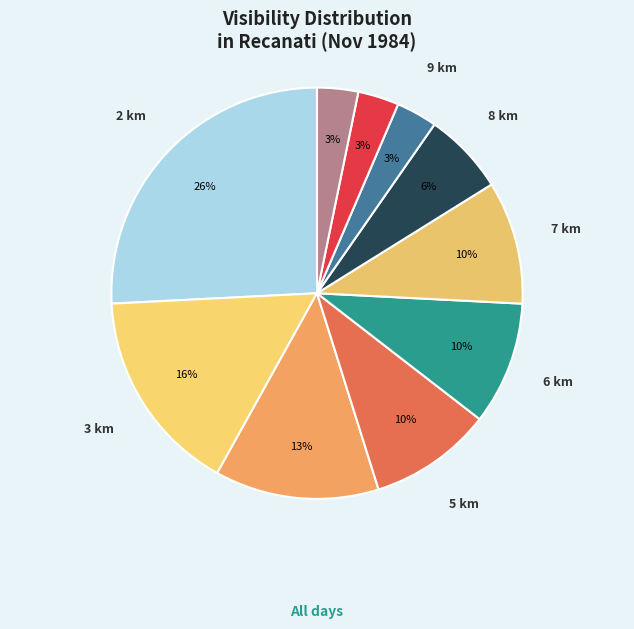

Count the number of slices in the pie.

10